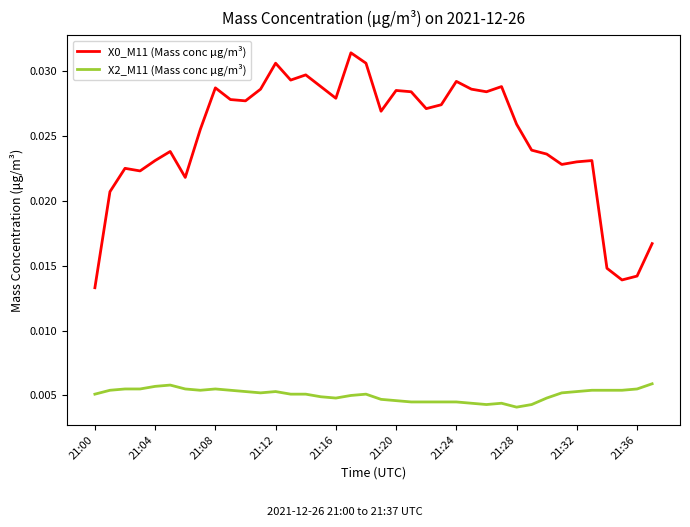

True or false: X0_M11 (Mass conc μg/m³) and X2_M11 (Mass conc μg/m³) cross at least once.

False